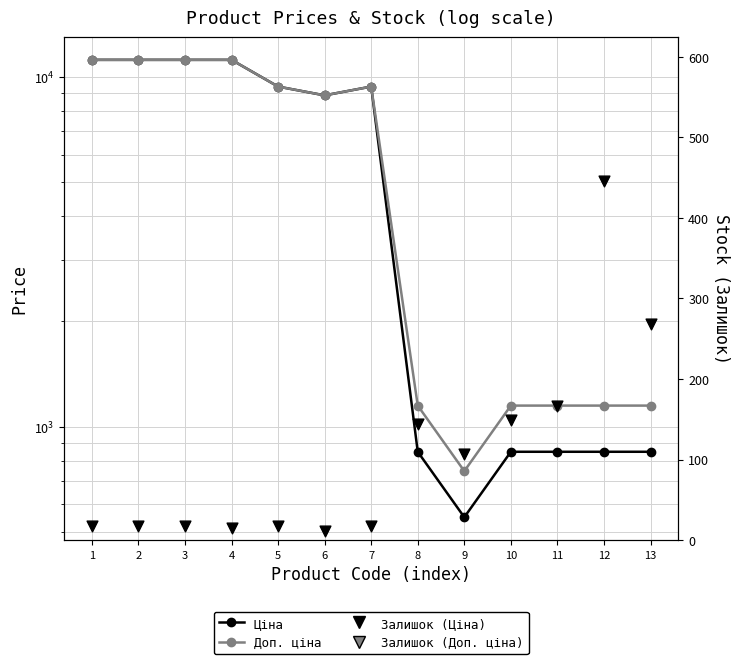

Which series has the largest total across all categories?

Доп. ціна